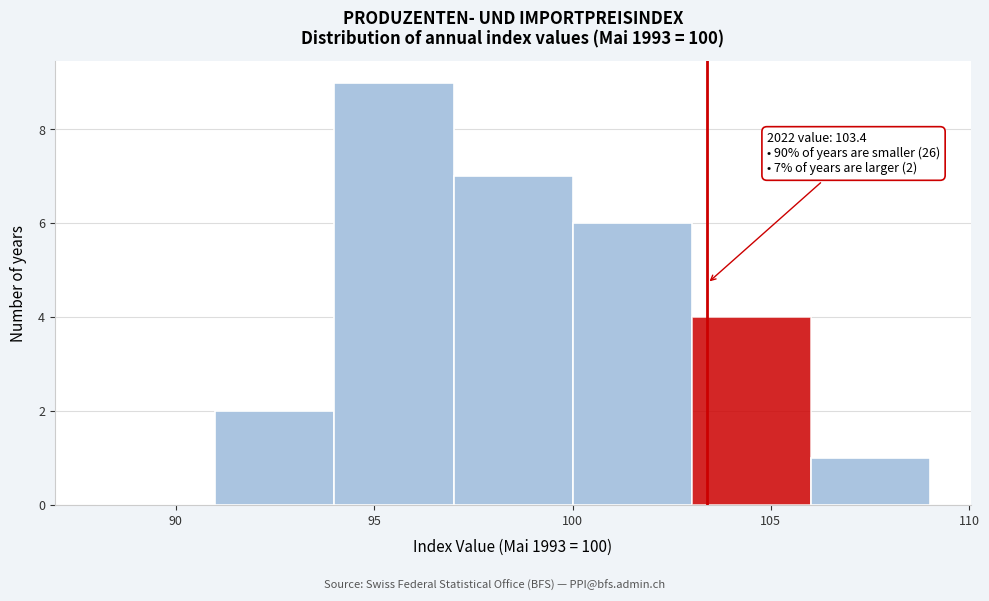

Which range on the x-axis has the tallest bar?

94 to 97